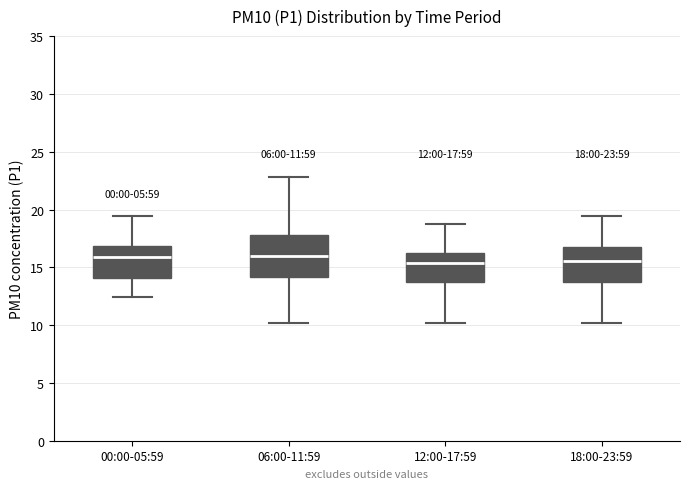

Comparing the boxes themselves (not the whiskers), which one is the tallest?

06:00-11:59